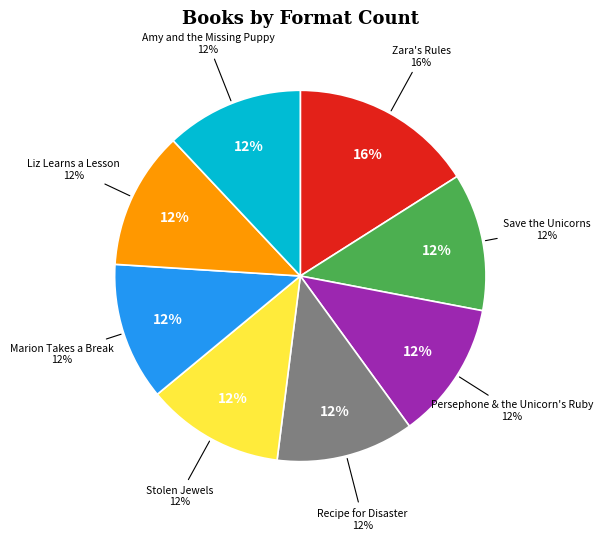

To the nearest percent, what percentage of the pie is Zara's Rules for Living Your Best Life?

16%